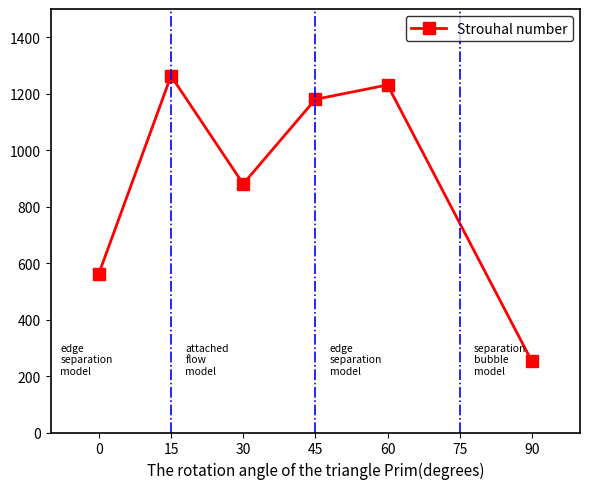

What is the ratio of the value at 0 to the value at 15?

0.4